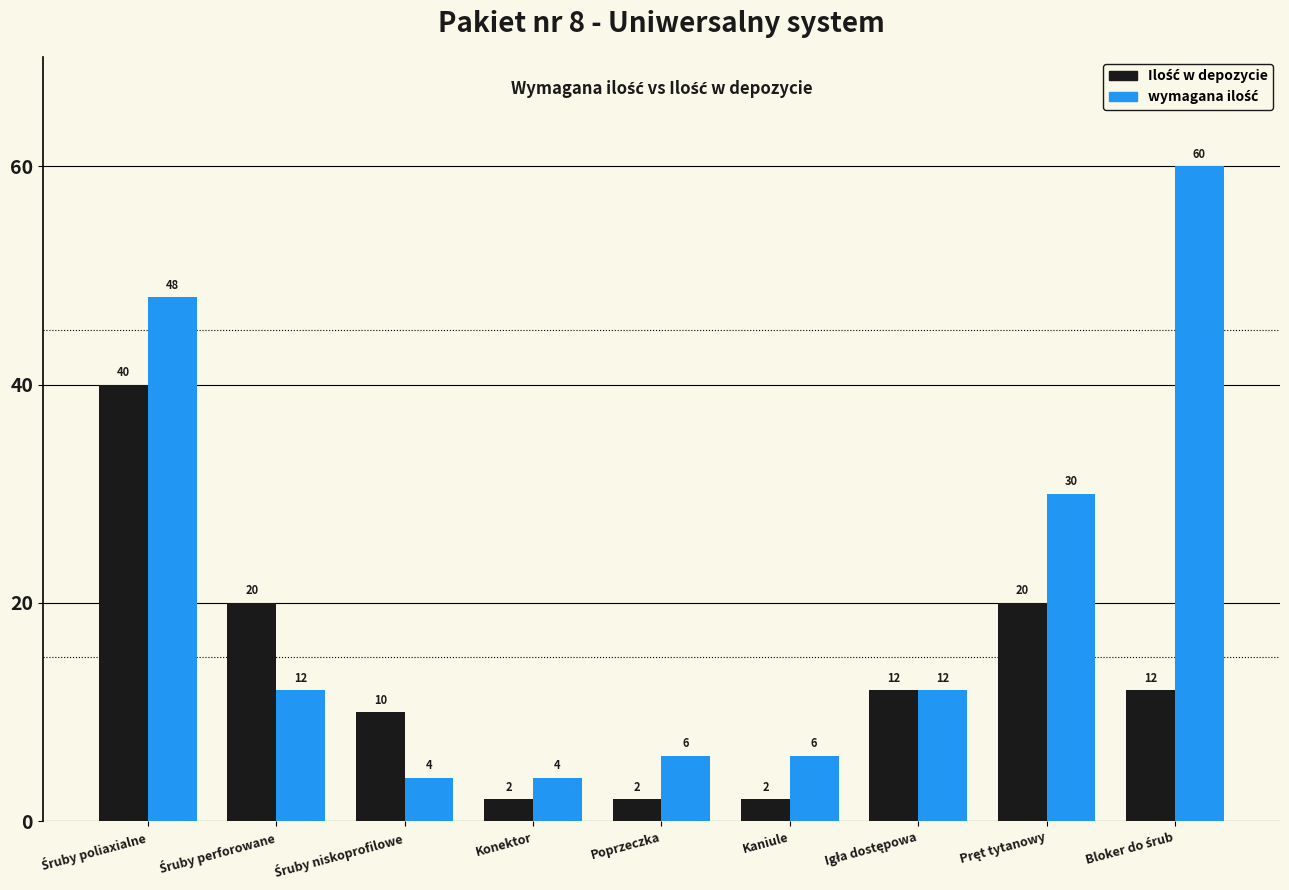

What is the total value across all series at Konektor?

6